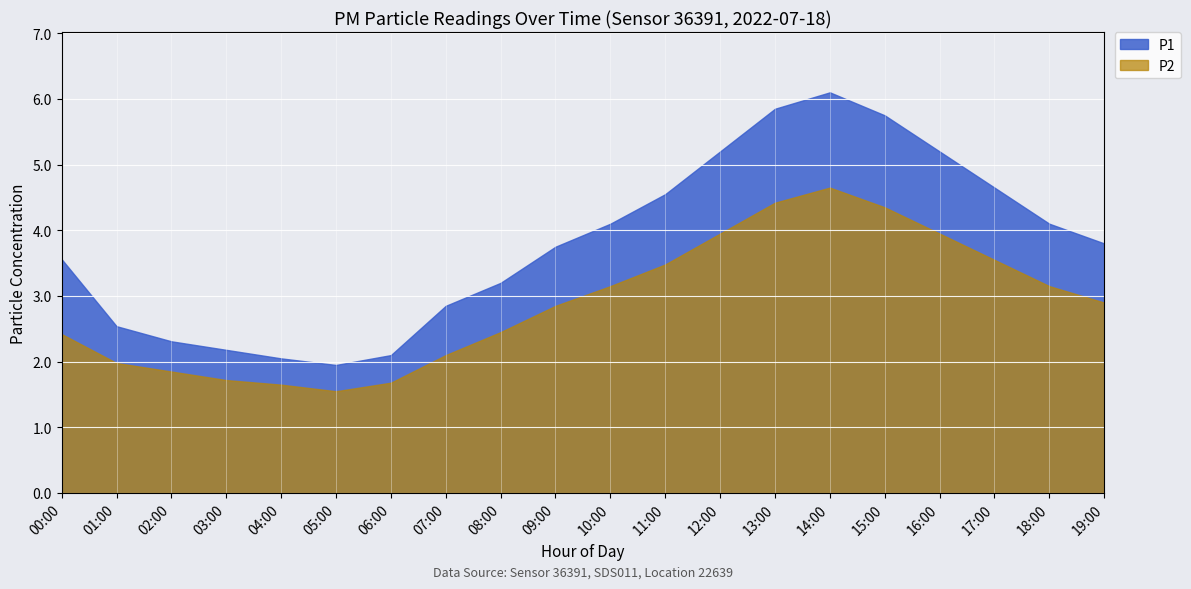

What is the highest value of the P1 series?

6.1